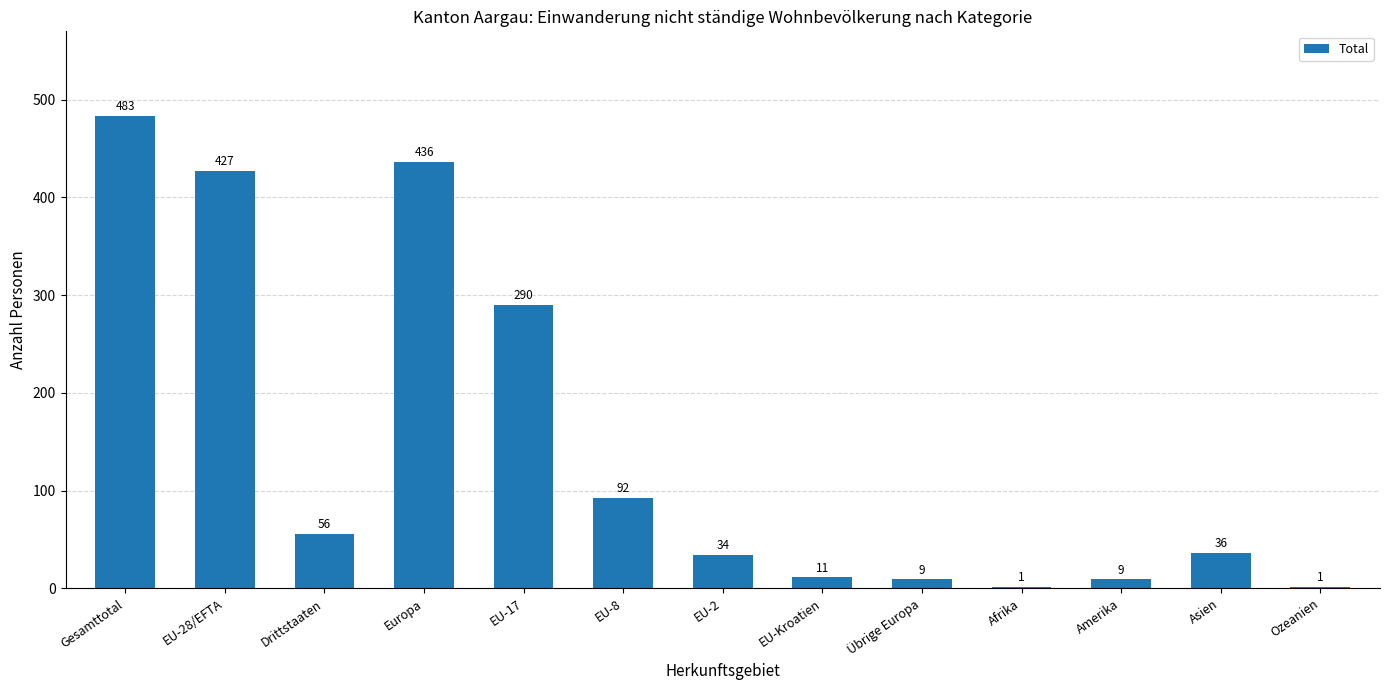

How many data points does each series have?

13